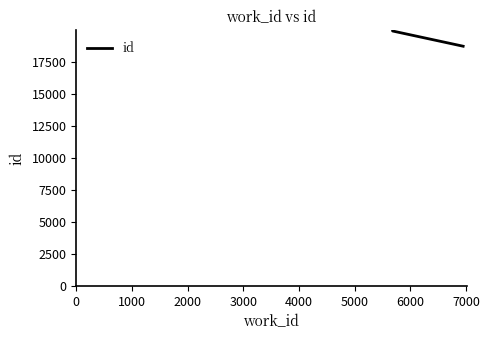

The chart shows a value of 29223 at 1000. True or false?

False